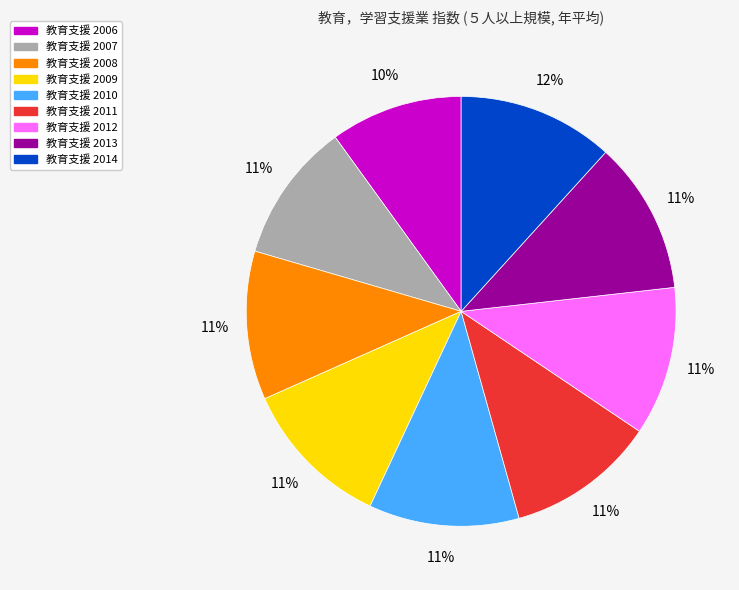

Is there any slice that represents more than half of the pie?

No